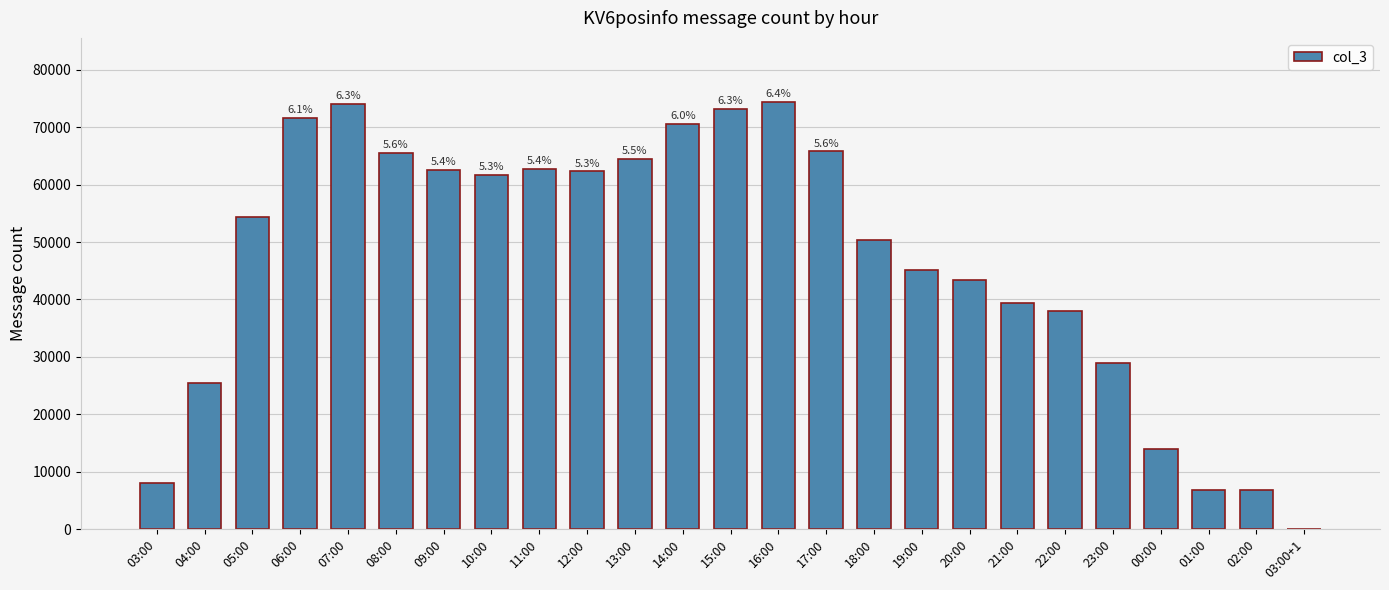

The value at 23:00 is 17815. True or false?

False